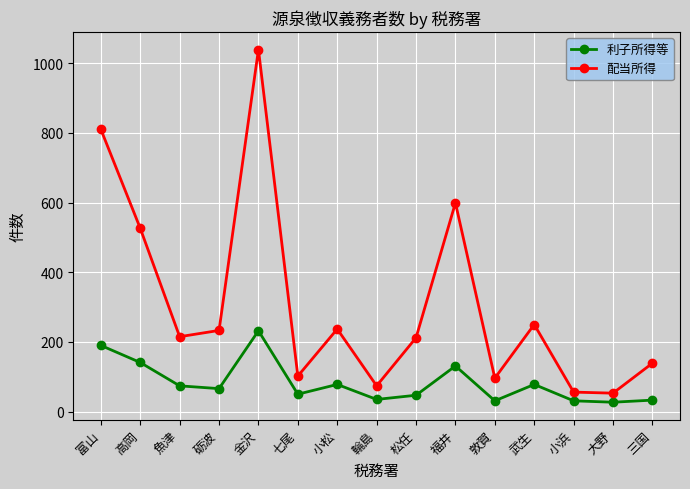

What are all the series names shown in the legend?

利子所得等, 配当所得